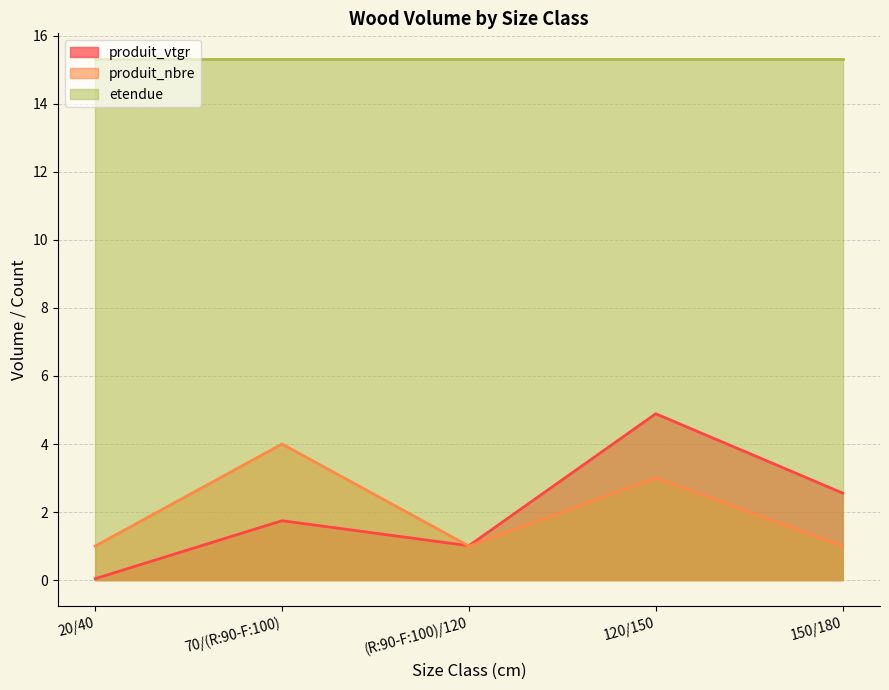

Read the produit_nbre value at 70/(R:90-F:100).

4.0